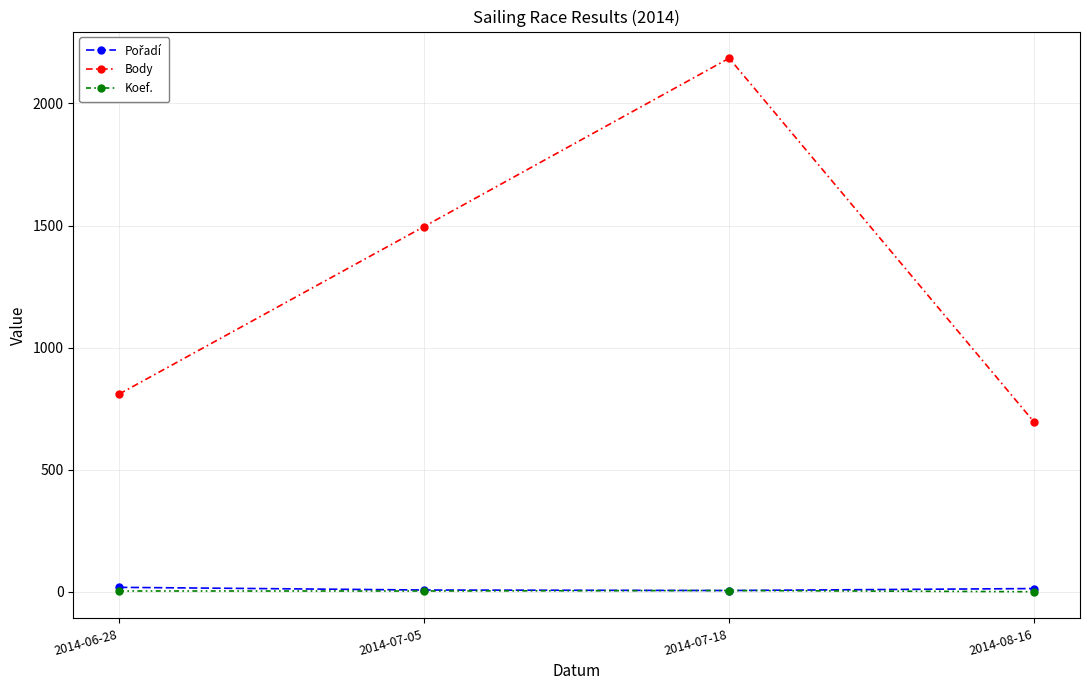

At how many categories does at least one series exceed 551?

4